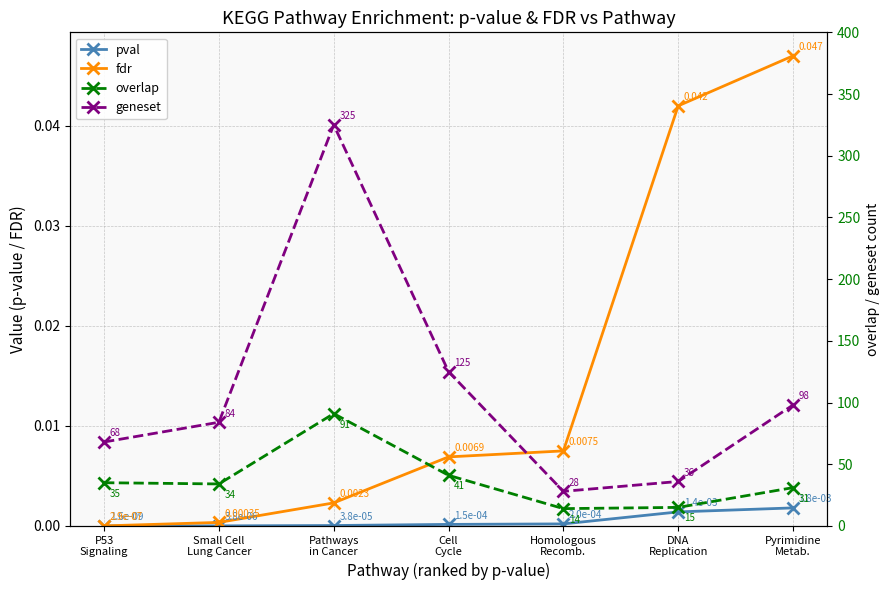

The geneset series shows 123.8 at Small Cell
Lung Cancer. True or false?

False